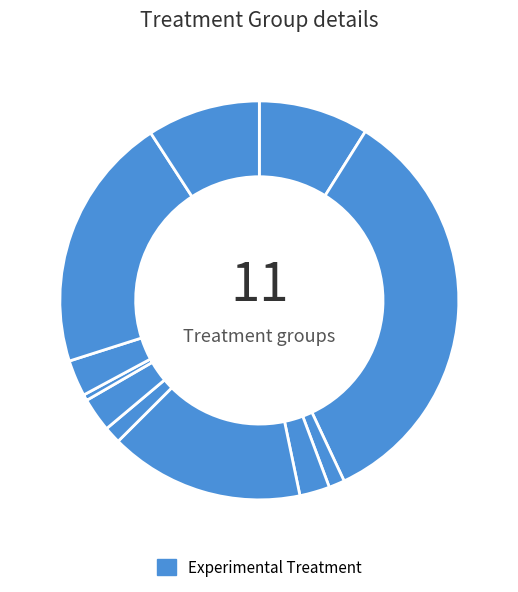

How many slices are in this pie chart?

11